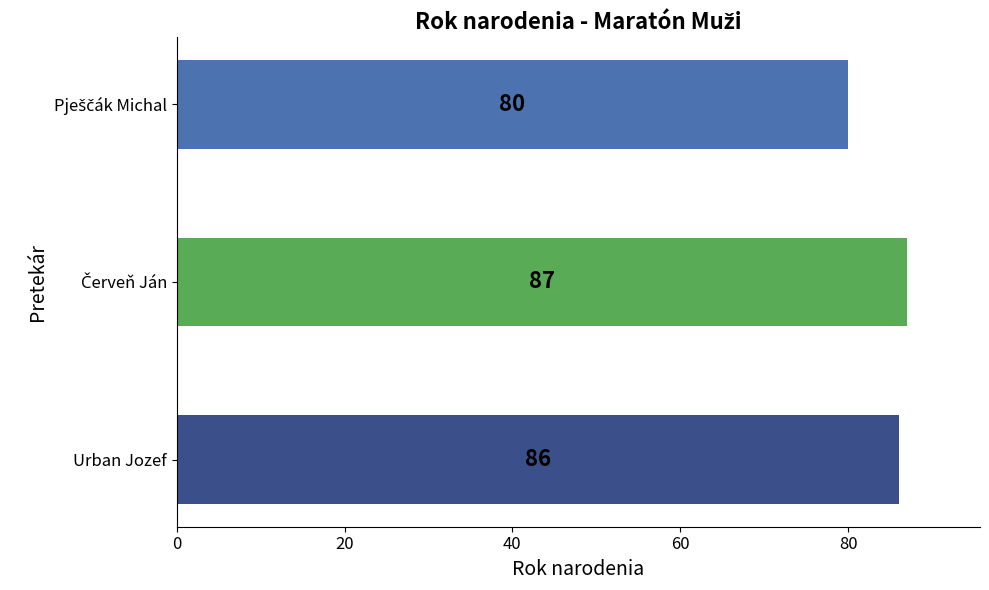

What is the greatest value displayed?

87